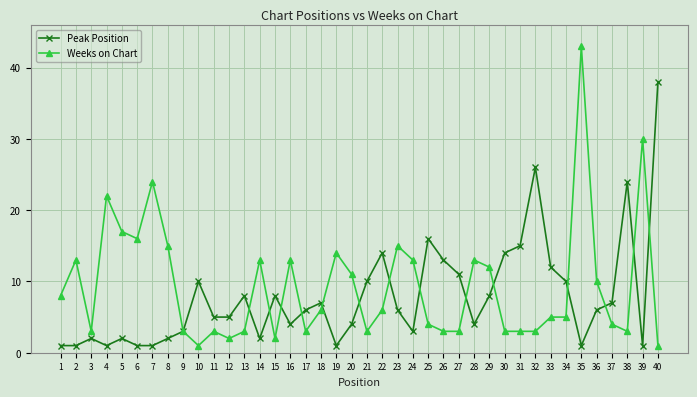

What is the value of the Weeks on Chart point at the 38th from the left?

3